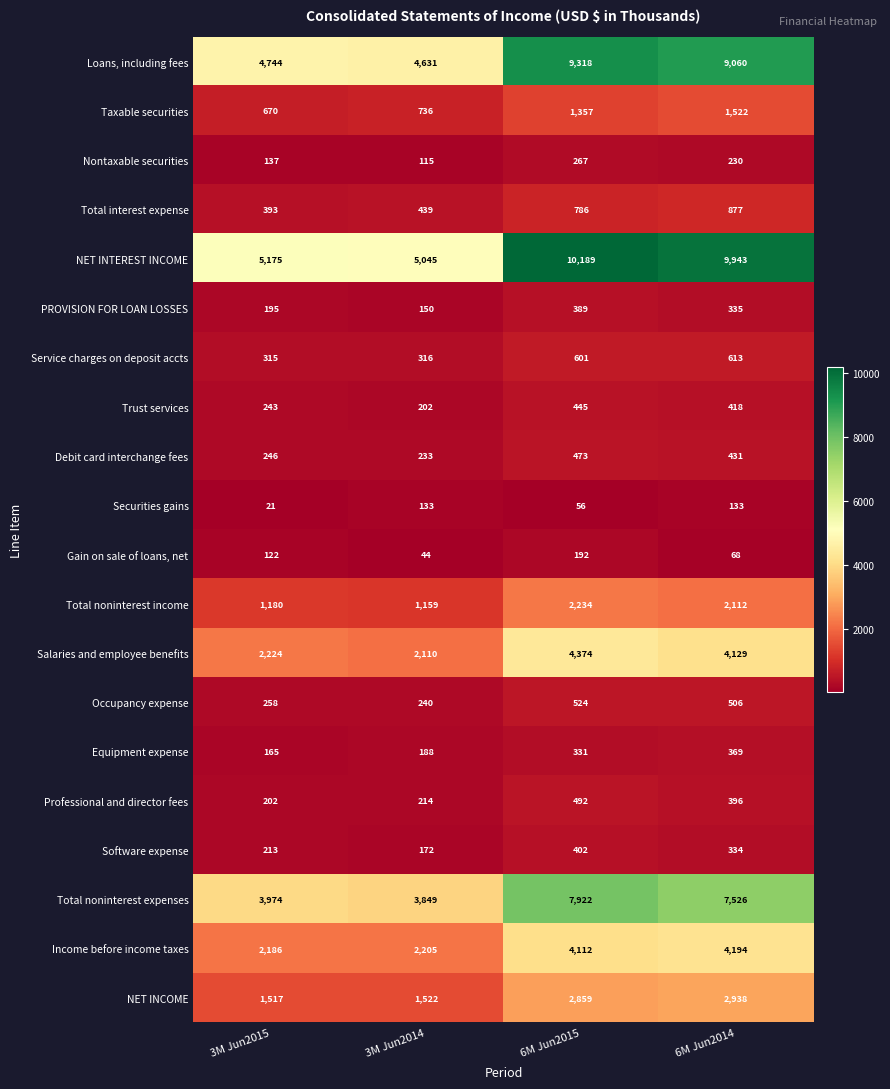

Which category has the lowest value across all series?

3M Jun2015